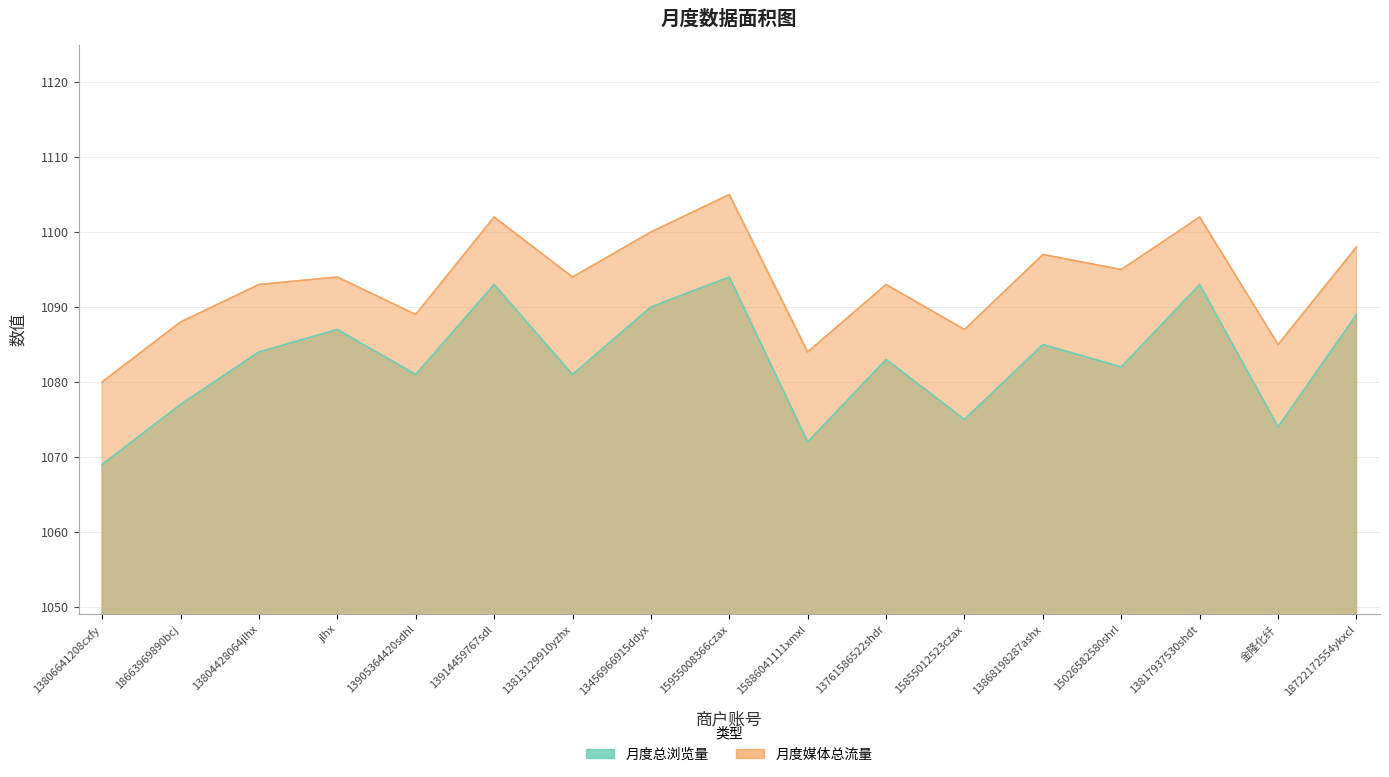

How many data points in 月度媒体总流量 are less than 1094?

8